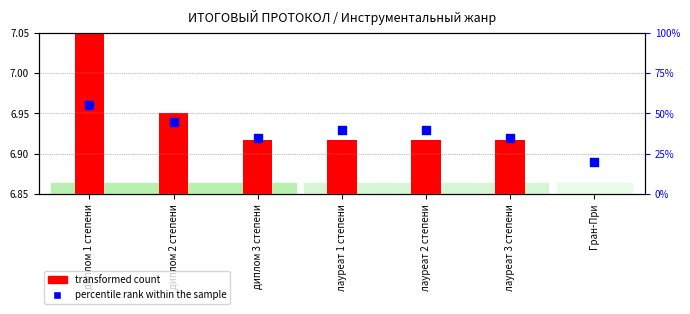

Which series has the largest total across all categories?

percentile rank within the sample